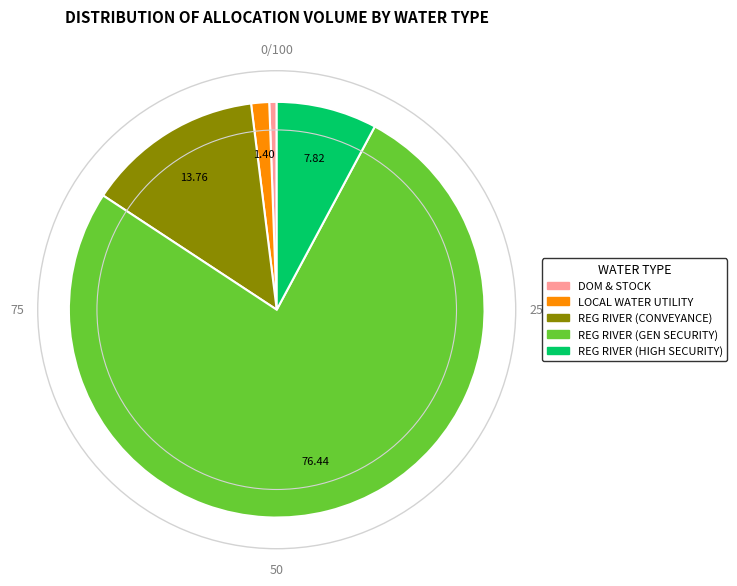

Rank the categories by value from highest to lowest.

REG RIVER (GEN SECURITY), REG RIVER (CONVEYANCE), REG RIVER (HIGH SECURITY), LOCAL WATER UTILITY, DOM & STOCK